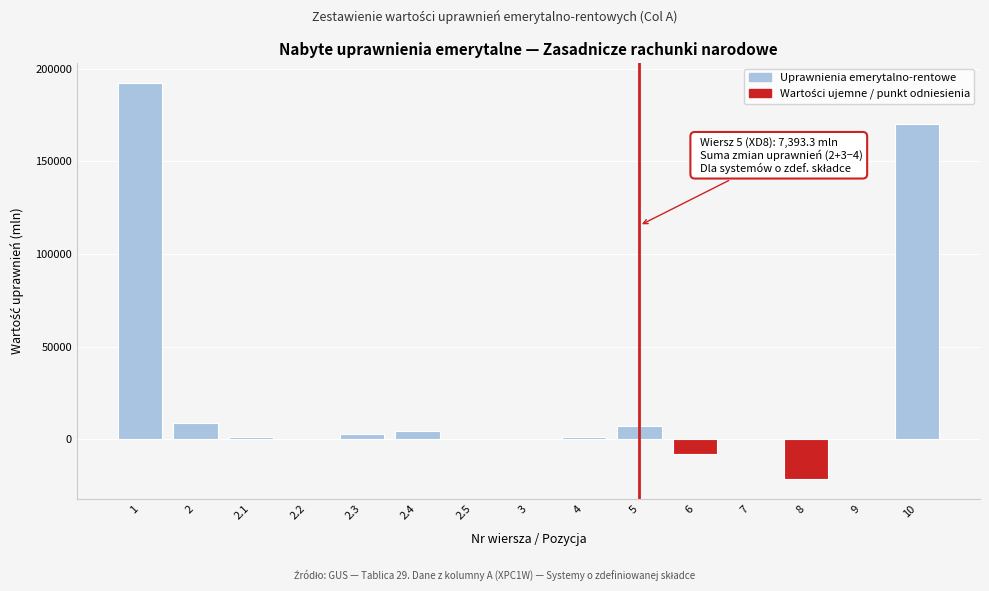

What is the sum of all values?

358897.2